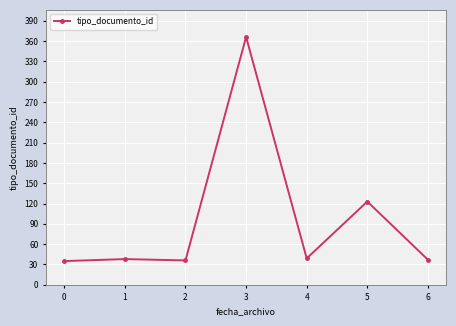

Is it true that the value at 1 is 17?

False